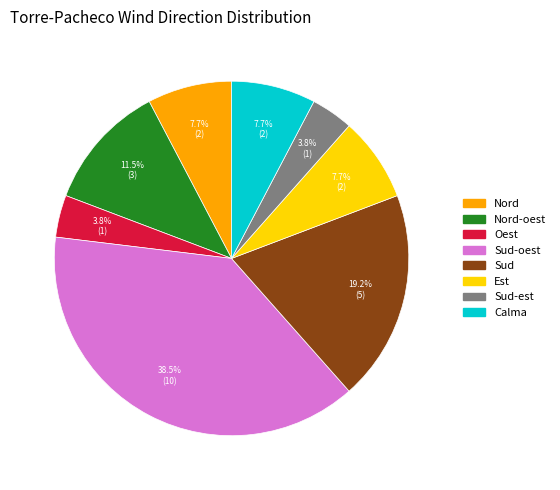

Is there a majority slice in this chart?

No